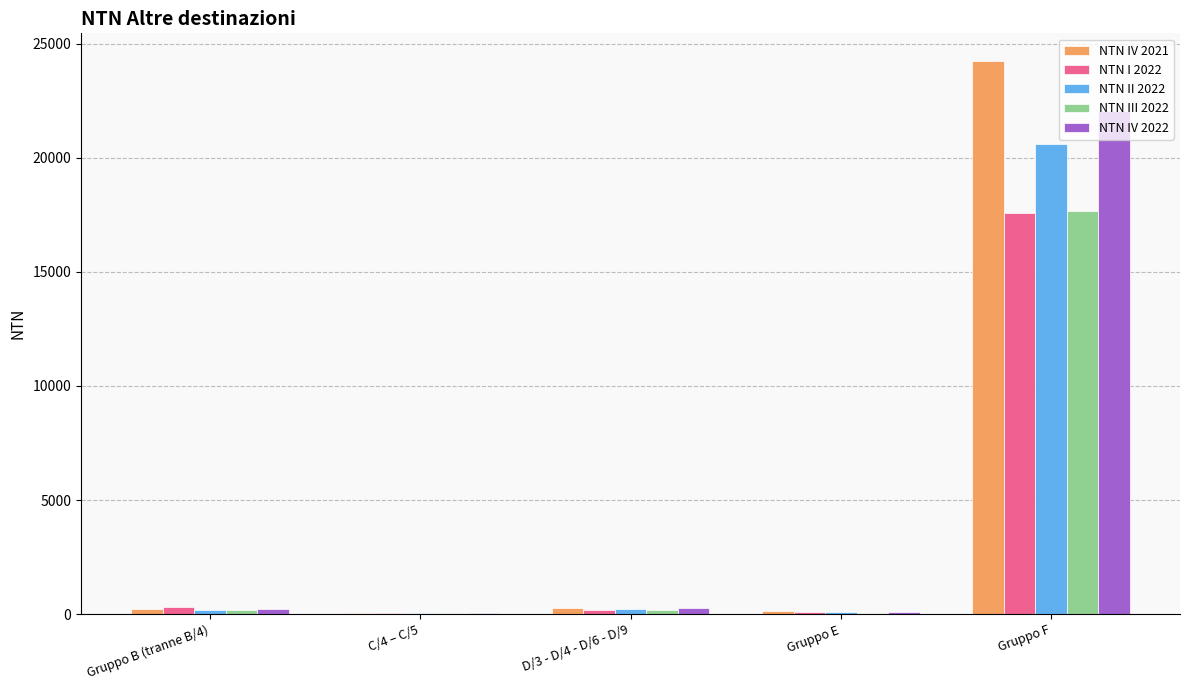

At which label is NTN I 2022 closest to 8812?

Gruppo B (tranne B/4)